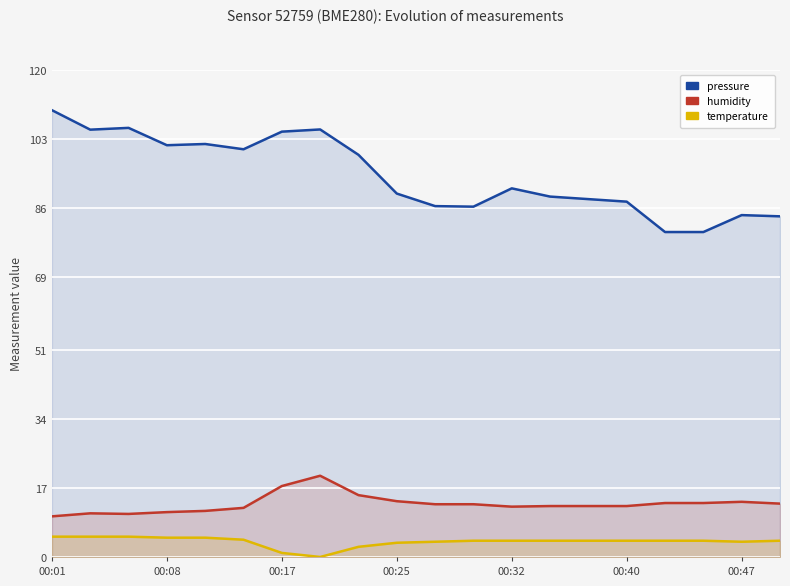

Reading right to left, list all the values displayed in this chart.

pressure: 83.9	84.2	80.0	80.0	87.5	88.1	88.7	90.8	86.2	86.4	89.5	99.0	105.3	104.7	100.4	101.7	101.4	105.6	105.2	110.0
humidity: 13.1	13.6	13.3	13.3	12.5	12.5	12.5	12.4	13.0	13.0	13.7	15.2	20.0	17.5	12.1	11.3	11.0	10.6	10.7	10.0
temperature: 4.0	3.7	4.0	4.0	4.0	4.0	4.0	4.0	4.0	3.7	3.5	2.5	0.0	1.0	4.2	4.7	4.7	5.0	5.0	5.0